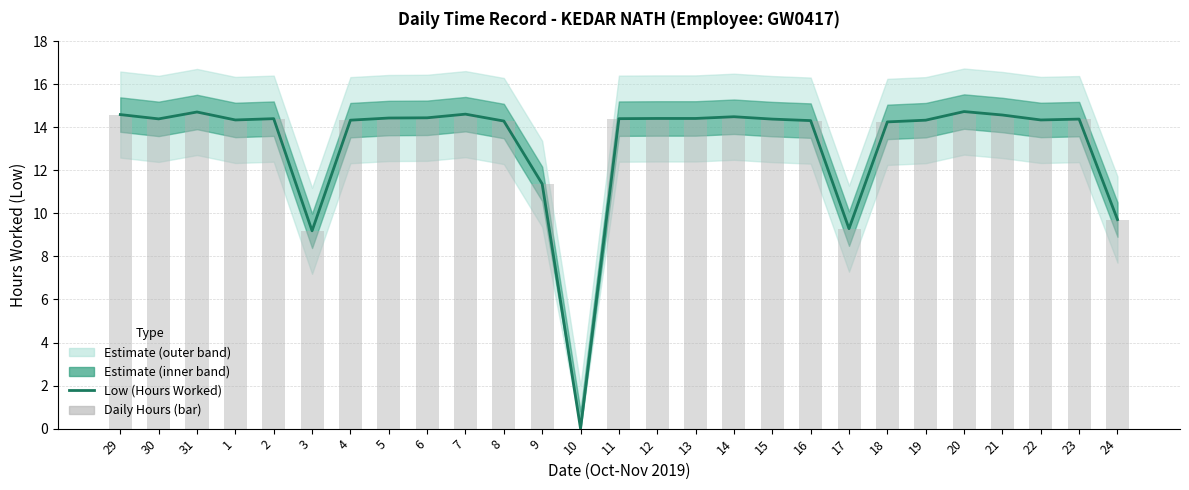

Is it true that Daily Hours (bar) equals 19.0 at 22?

False